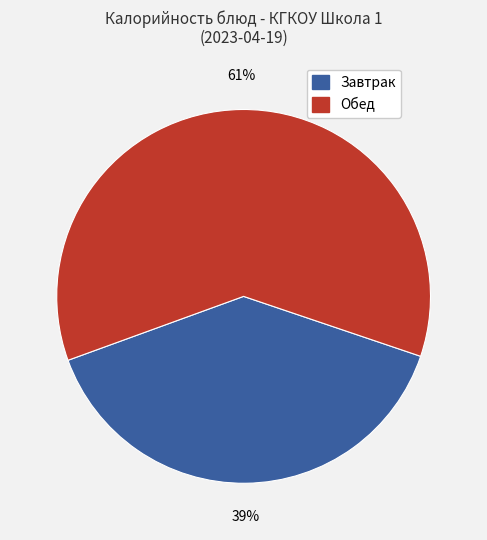

To the nearest percent, what is the average slice percentage?

50%